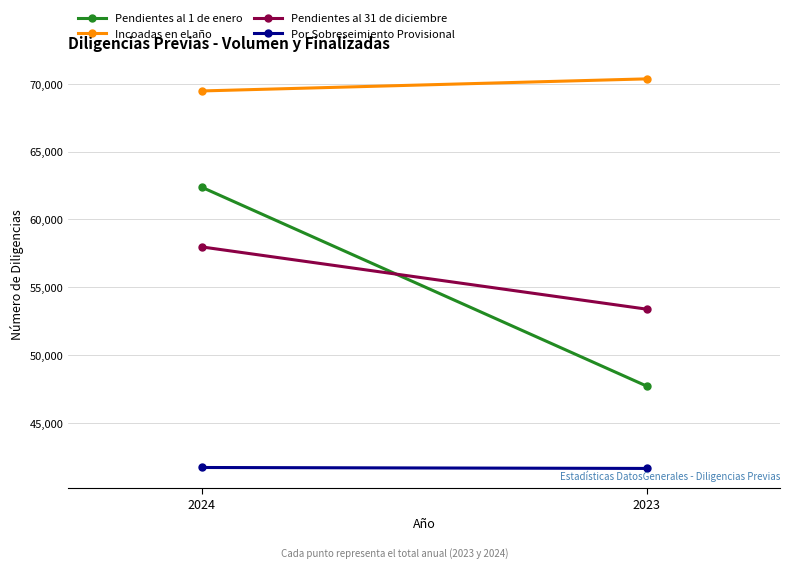

What is the value of the Pendientes al 31 de diciembre point at the 2nd from the left?

53394